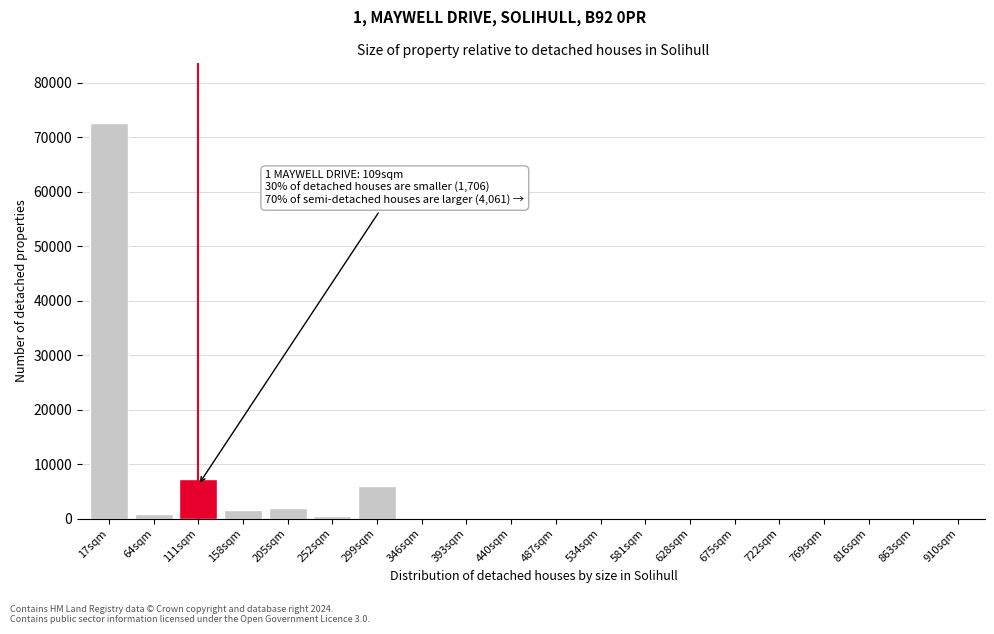

Between 722sqm and 299sqm, which is larger?

299sqm